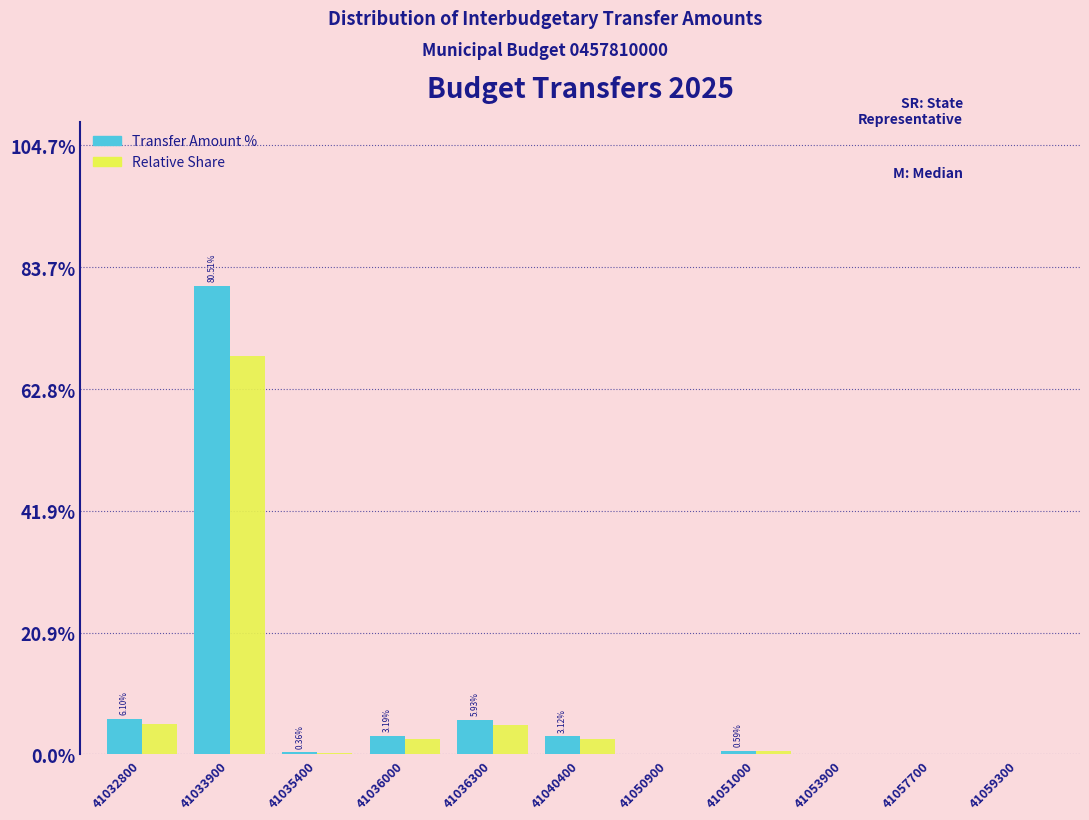

What is the total value across all series at 41036300?

11.0